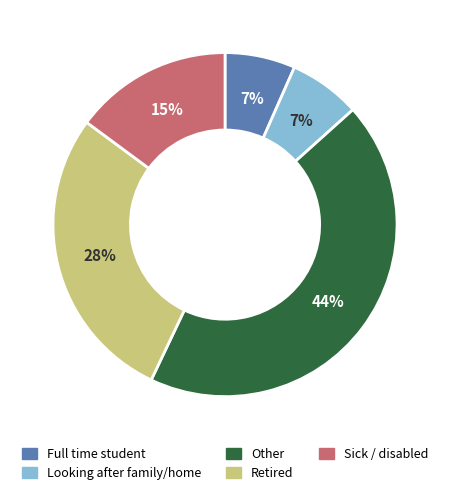

Is there a majority slice in this chart?

No